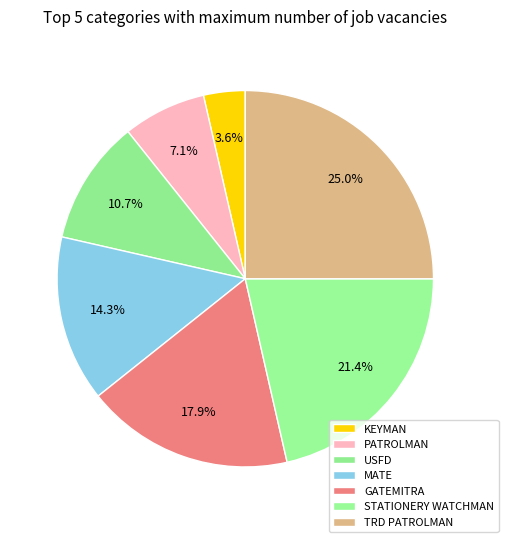

What portion of the pie excludes MATE?

85.7%